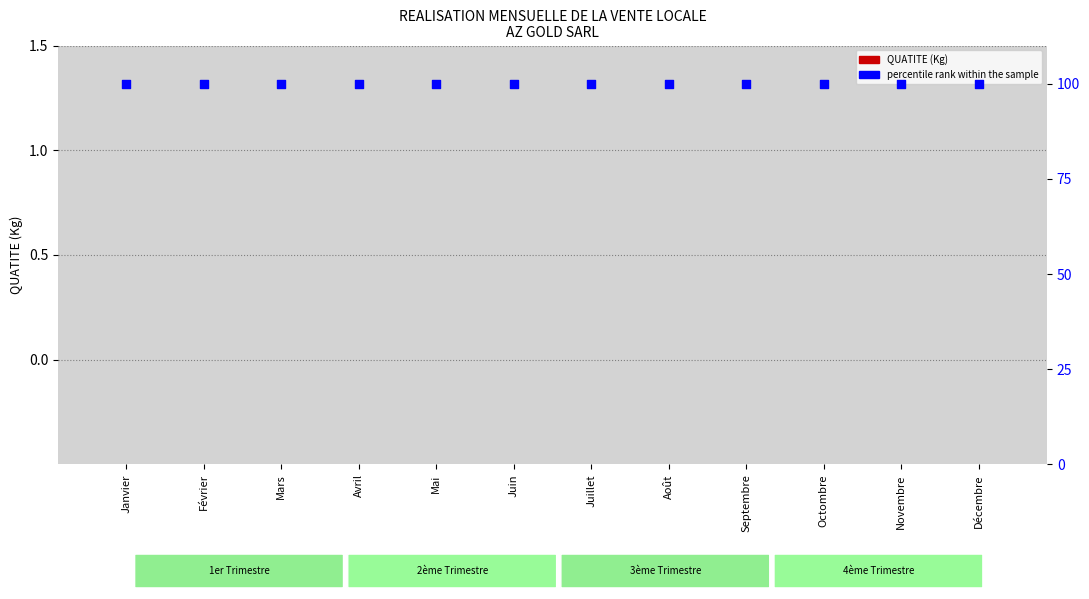

Which series reaches the minimum Y coordinate?

QUATITE (Kg)